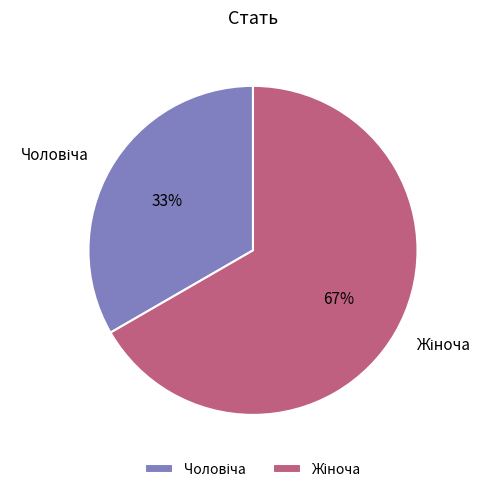

To the nearest percent, what is the average slice percentage?

50%